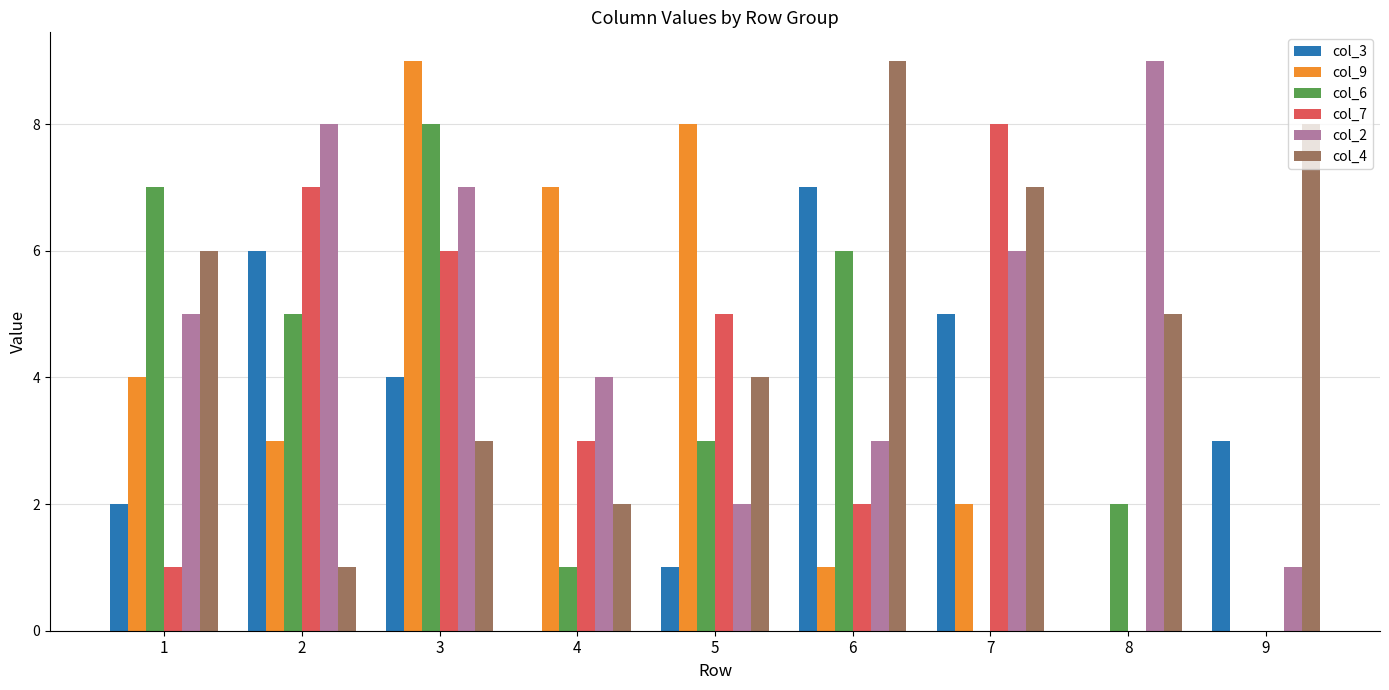

What is the greatest value displayed?

9